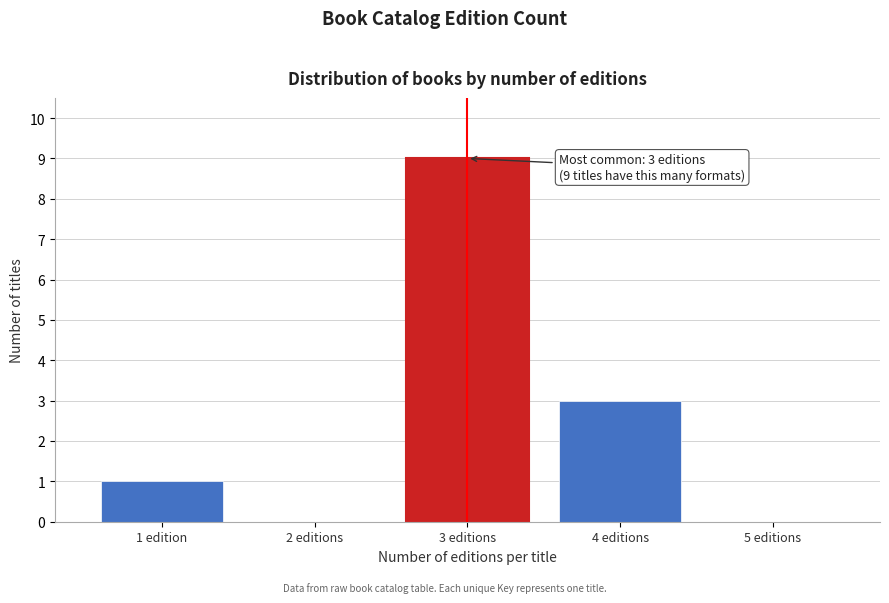

Reading left to right, list all the values displayed in this chart.

1 edition=1	2 editions=0	3 editions=9	4 editions=3	5 editions=0